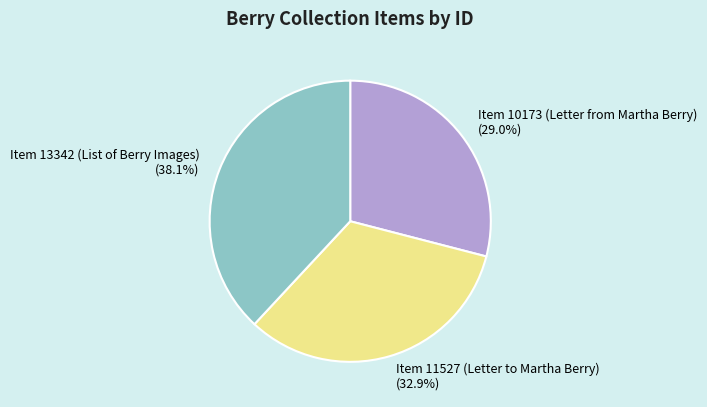

To the nearest percent, what is the combined percentage of Item 10173 (Letter from Martha Berry) and Item 11527 (Letter to Martha Berry)?

62%